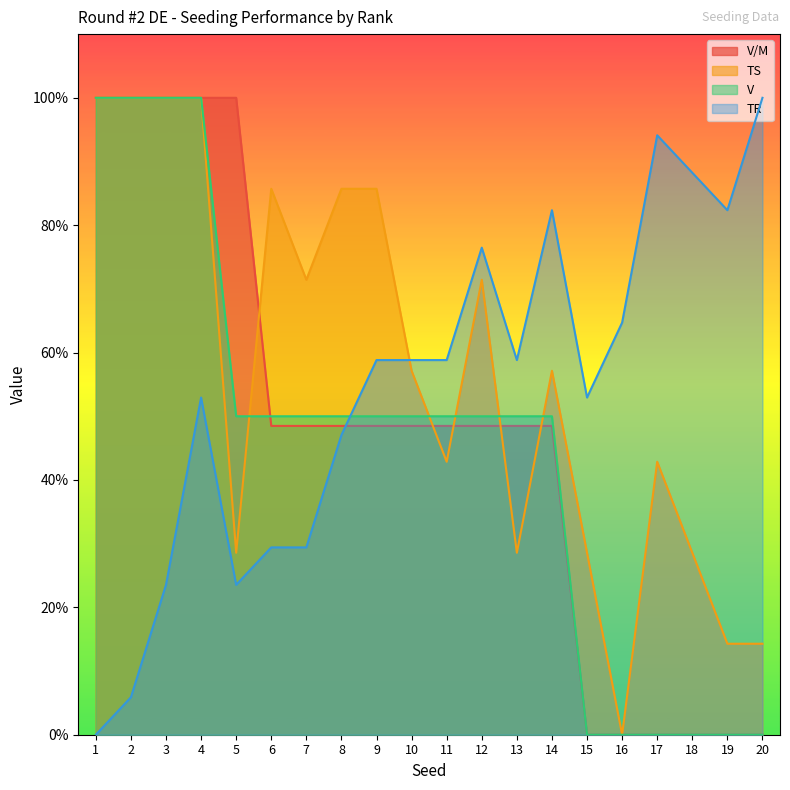

Reading left to right, extract all data points from this chart.

V/M: 1=1.0	2=1.0	3=1.0	4=1.0	5=1.0	6=0.5	7=0.5	8=0.5	9=0.5	10=0.5	11=0.5	12=0.5	13=0.5	14=0.5	15=0.0	16=0.0	17=0.0	18=0.0	19=0.0	20=0.0
TS: 1=1.0	2=1.0	3=1.0	4=1.0	5=0.3	6=0.9	7=0.7	8=0.9	9=0.9	10=0.6	11=0.4	12=0.7	13=0.3	14=0.6	15=0.3	16=0.0	17=0.4	18=0.3	19=0.1	20=0.1
V: 1=1.0	2=1.0	3=1.0	4=1.0	5=0.5	6=0.5	7=0.5	8=0.5	9=0.5	10=0.5	11=0.5	12=0.5	13=0.5	14=0.5	15=0.0	16=0.0	17=0.0	18=0.0	19=0.0	20=0.0
TR: 1=0.0	2=0.1	3=0.2	4=0.5	5=0.2	6=0.3	7=0.3	8=0.5	9=0.6	10=0.6	11=0.6	12=0.8	13=0.6	14=0.8	15=0.5	16=0.6	17=0.9	18=0.9	19=0.8	20=1.0